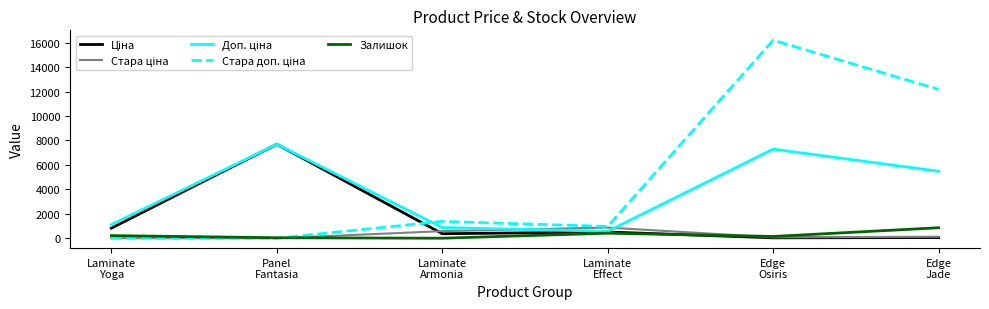

Does the chart have visible grid lines?

No